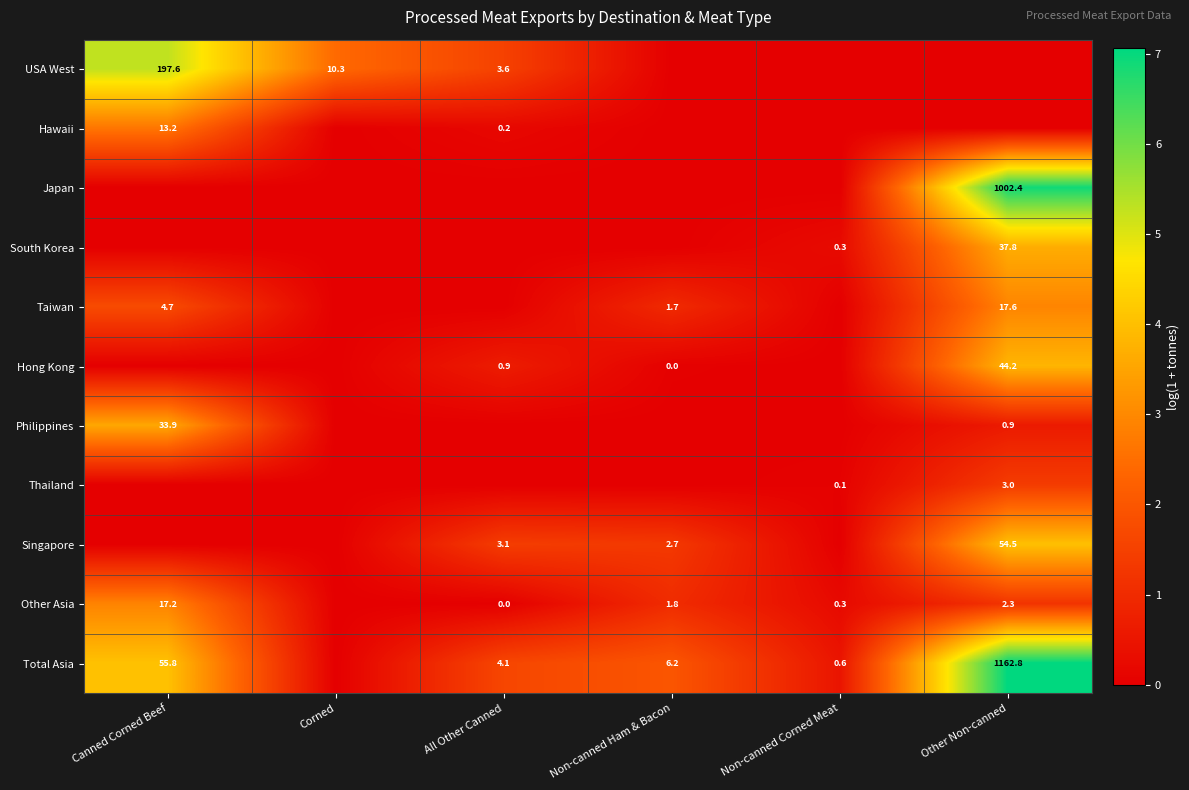

Is it true that USA West equals 5.1 at All Other Canned?

False